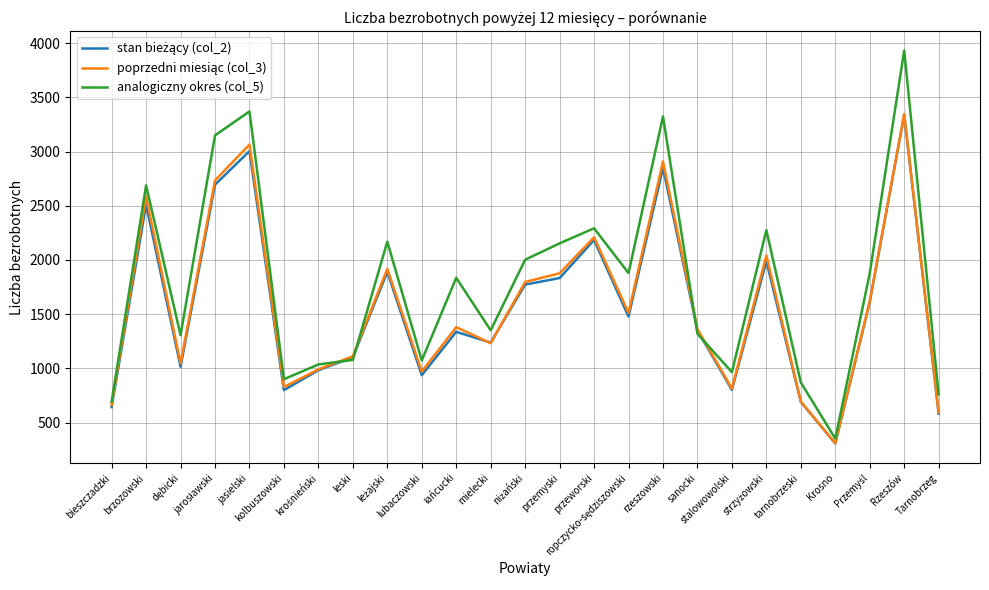

Which series has the largest total across all categories?

analogiczny okres (col_5)